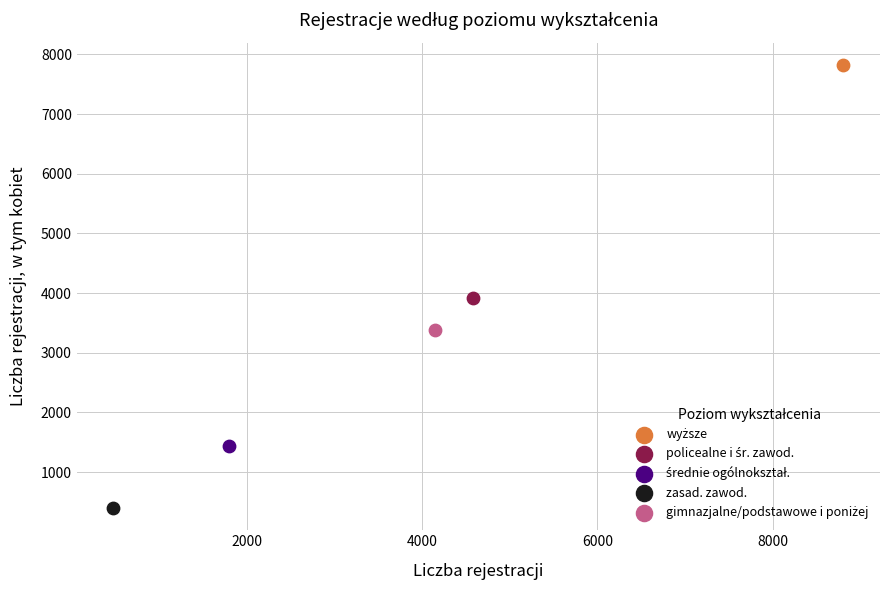

Which series reaches the minimum Y coordinate?

zasad. zawod.